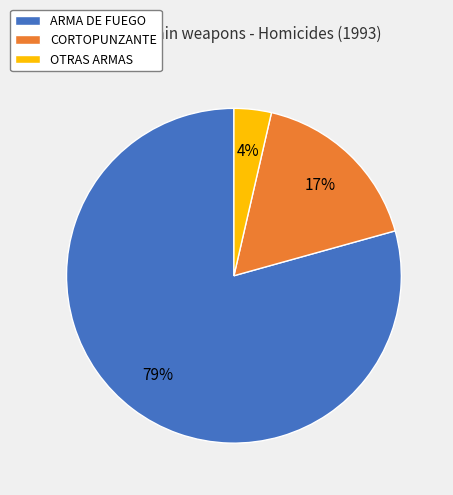

What is the majority slice?

ARMA DE FUEGO